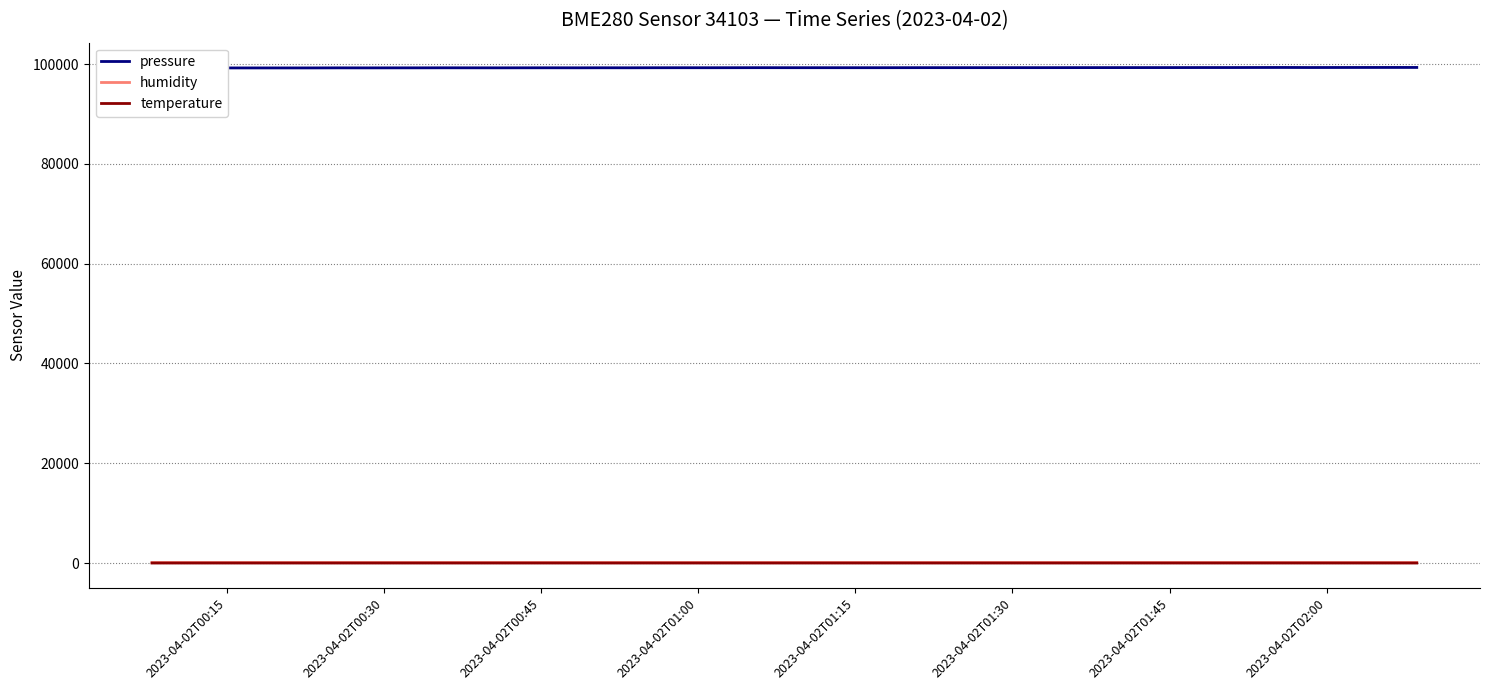

What are all the series names shown in the legend?

pressure, humidity, temperature